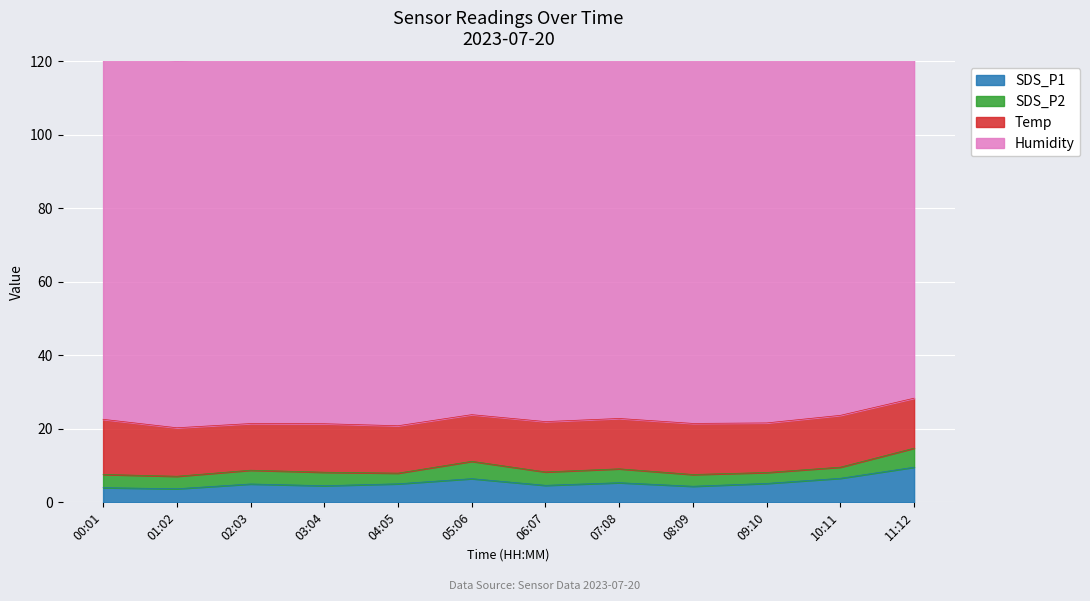

What is the average value of the Humidity series?

99.9